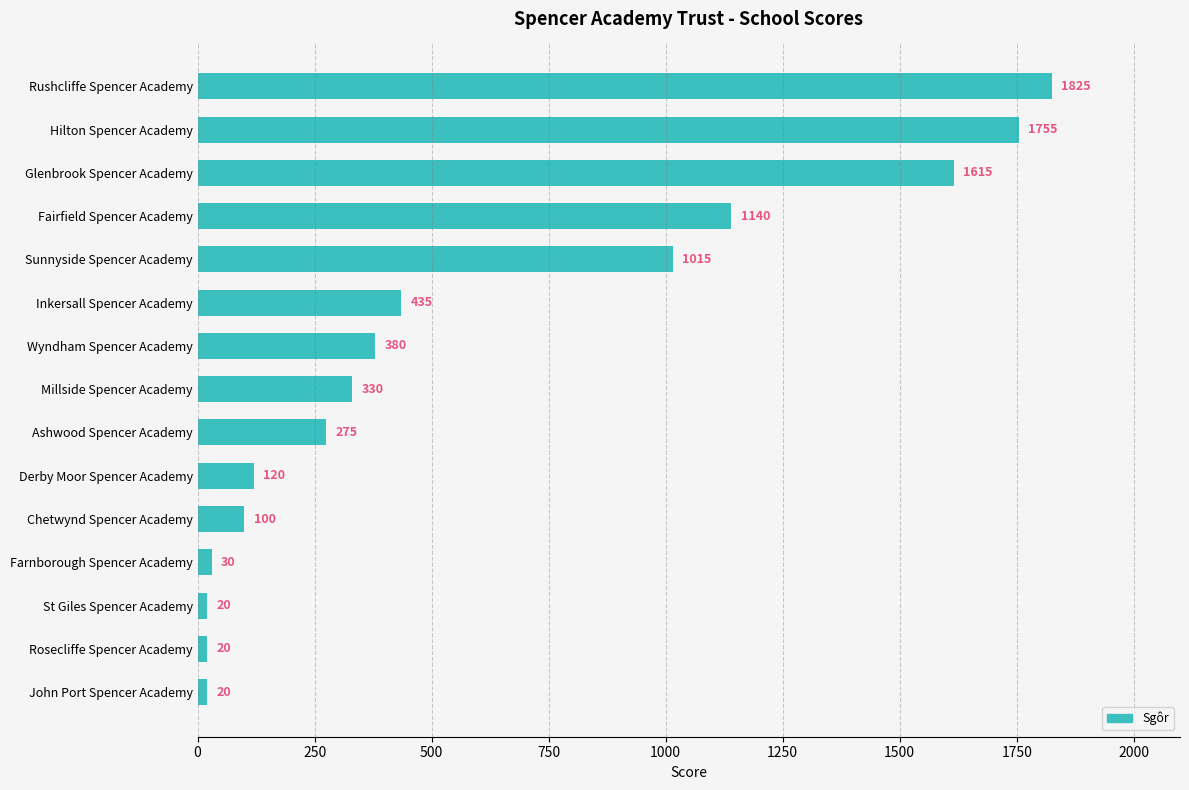

What is the value of the 2nd bar from the top?

1755